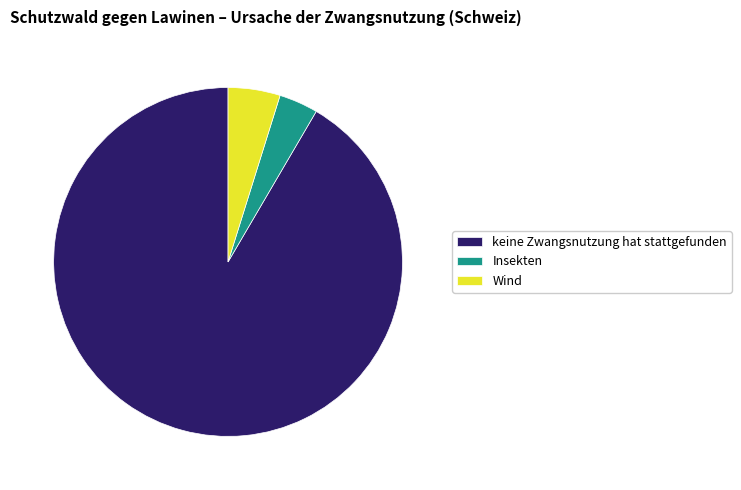

Does keine Zwangsnutzung hat stattgefunden represent more than half of the total?

Yes